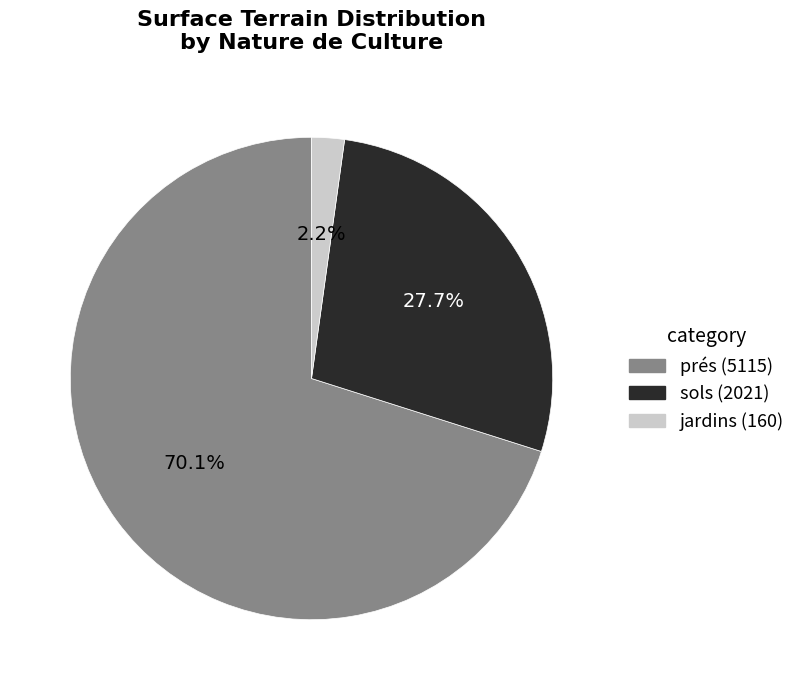

To the nearest percent, what is the difference between the largest and smallest slice percentages?

68%